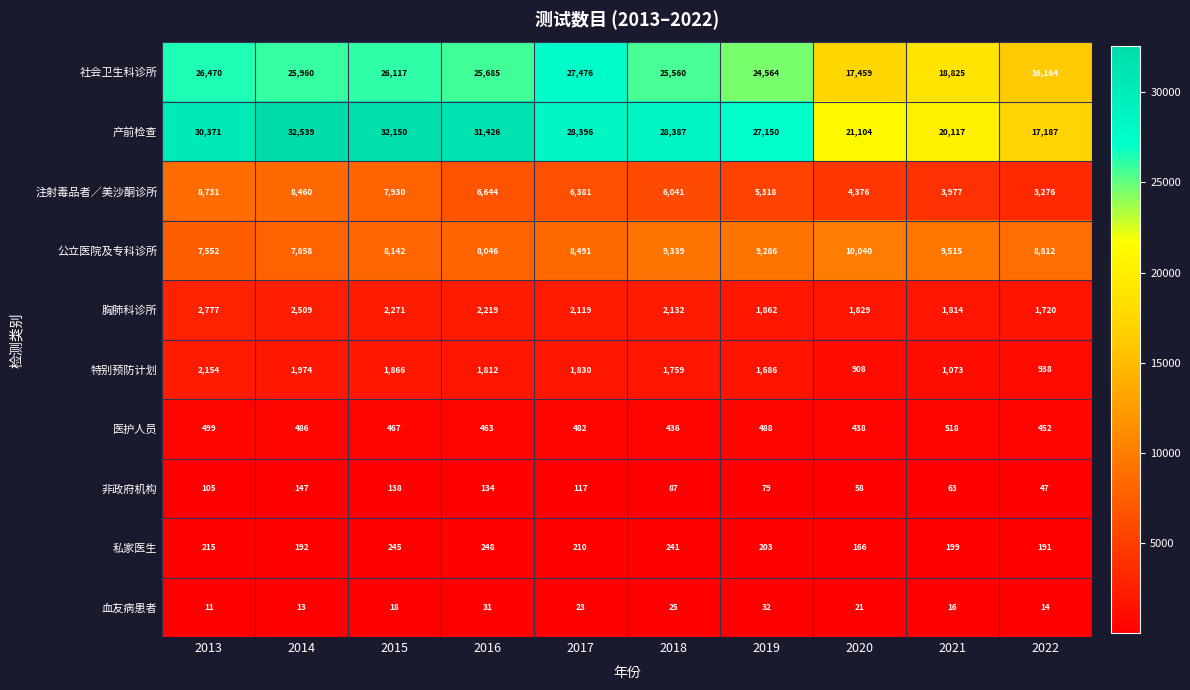

What is the difference between the maximum and second lowest values in the 社会卫生科诊所 series?

10017